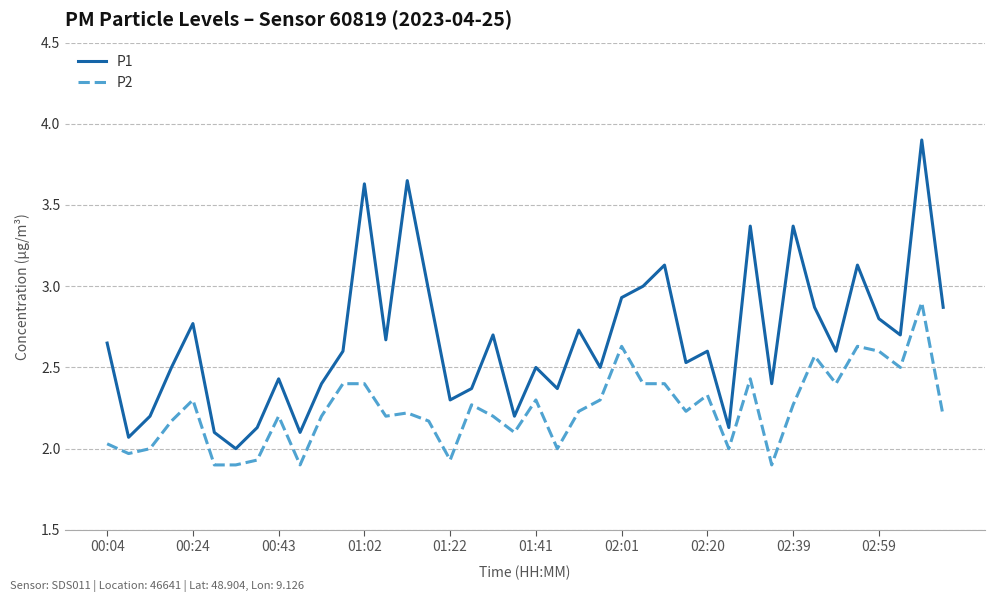

True or false: P1 and P2 cross at least once.

False